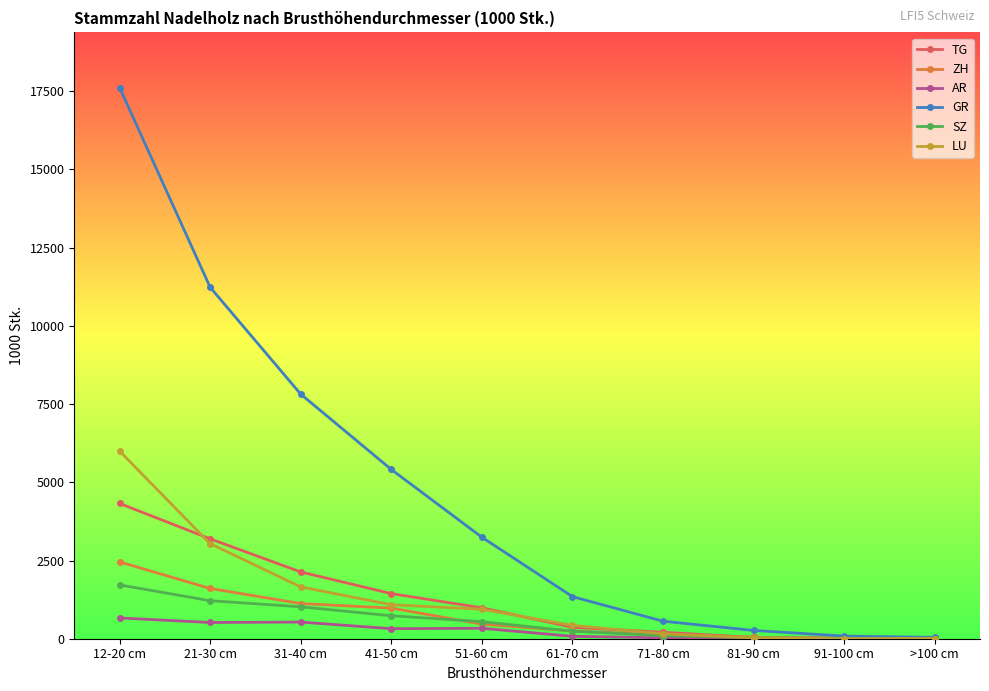

At which label does SZ reach its peak?

12-20 cm